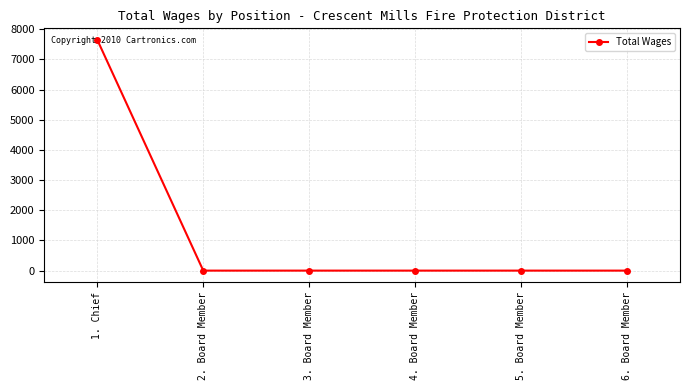

Reading left to right, list all the values displayed in this chart.

7650	0	0	0	0	0